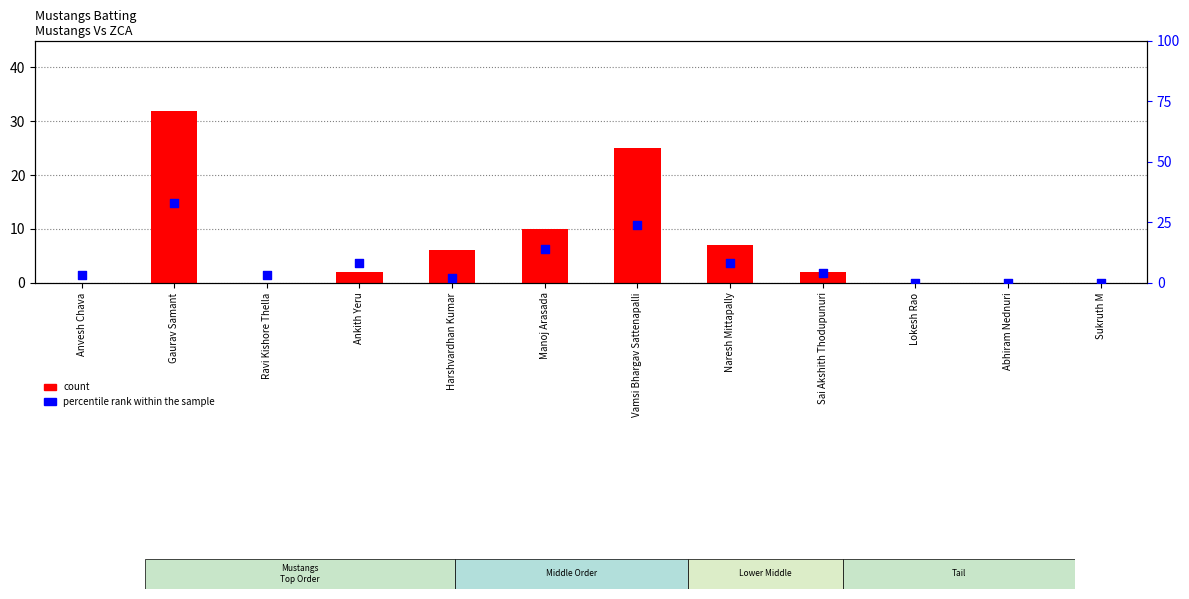

What is the total value across all series at Sai Akshith Thodupunuri?

6